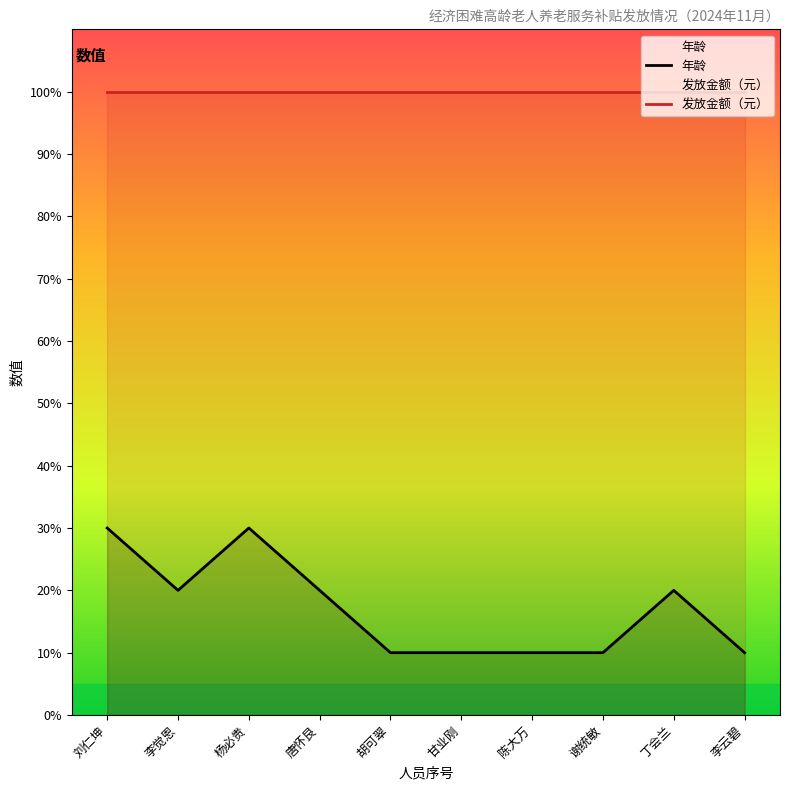

How many data points are above 20?

2